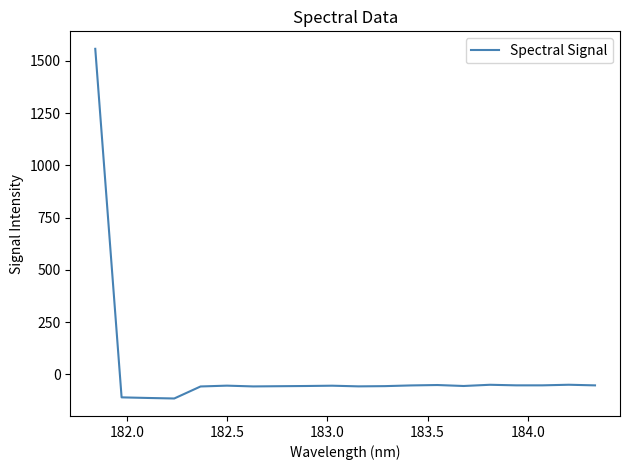

How many negative values are there?

19